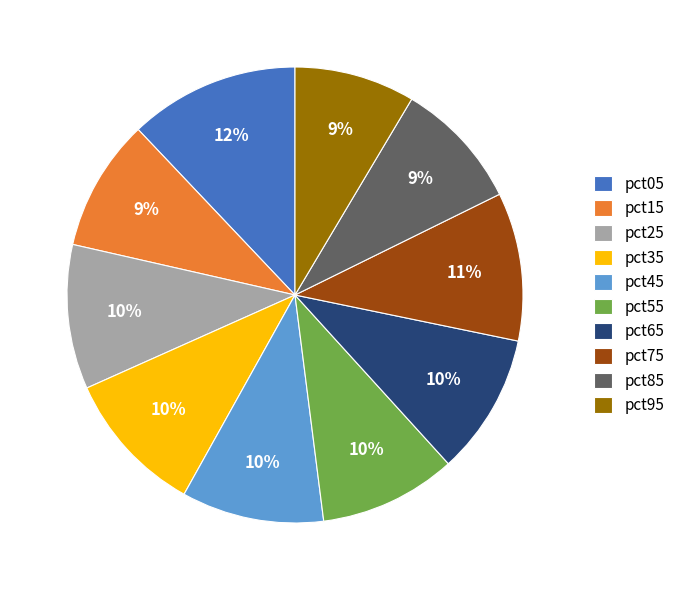

Is there any slice that represents more than half of the pie?

No